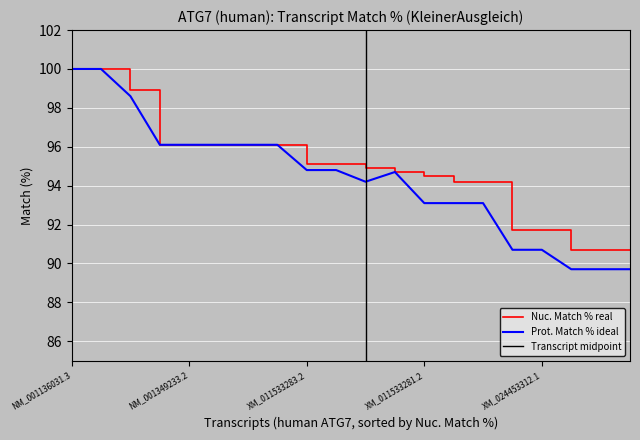

Is it true that Prot. Match % equals 36.7 at NM_001349233.2?

False